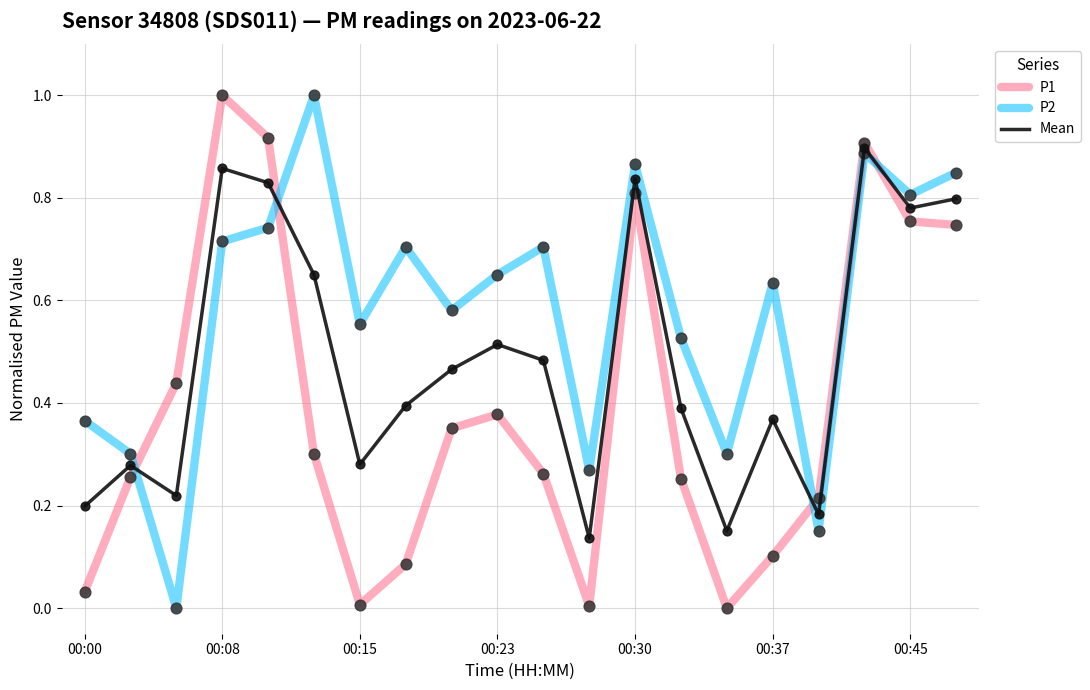

Which series has the largest total across all categories?

P2